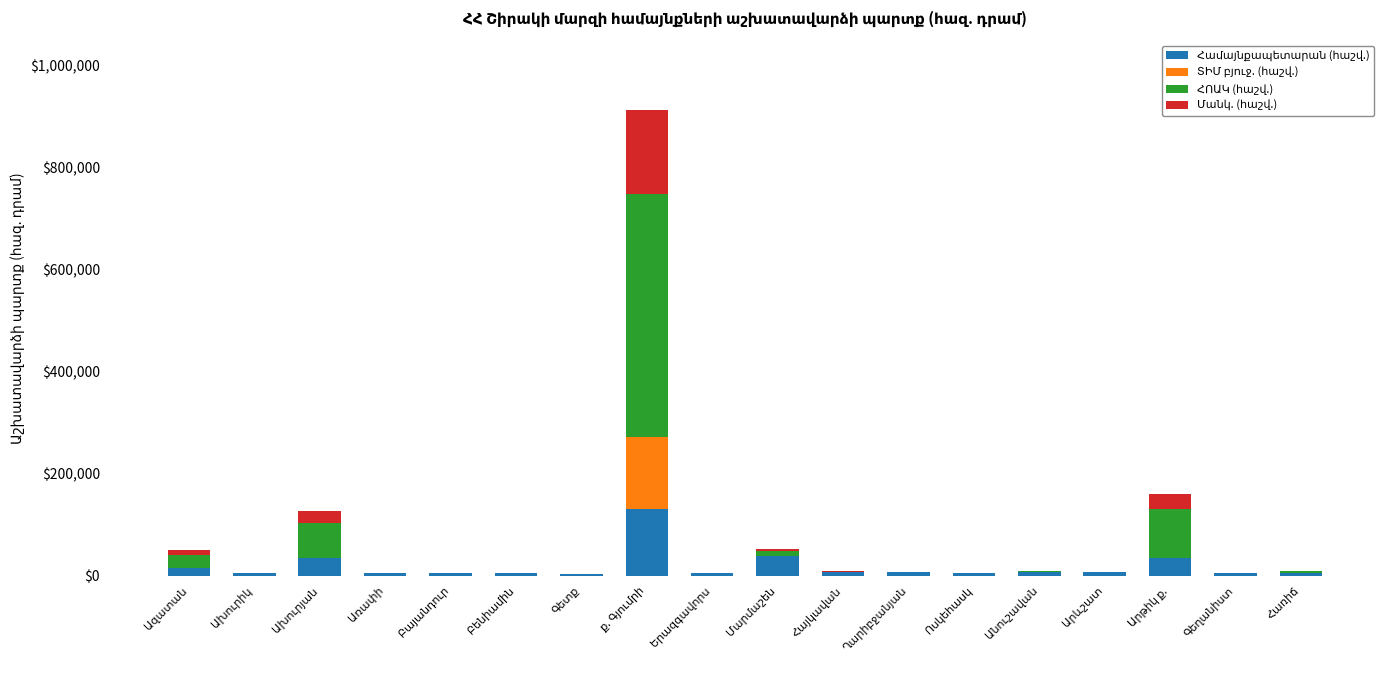

How many distinct data groups are displayed?

4